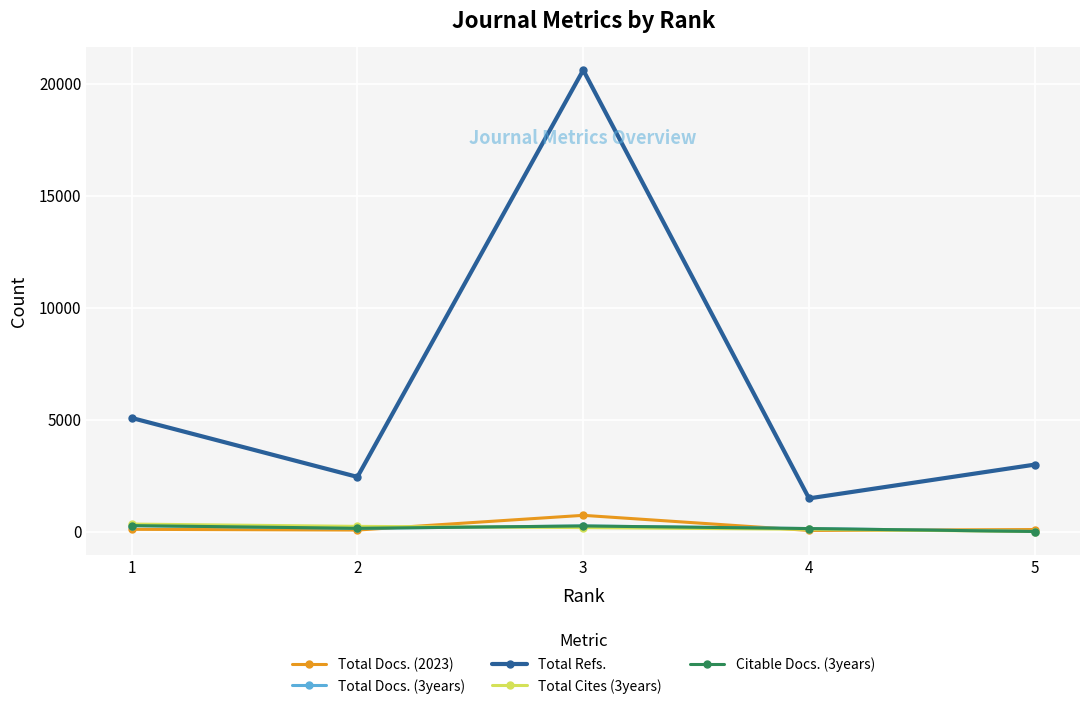

Rank the series at 2 from lowest to highest value.

Total Docs. (2023), Total Docs. (3years), Citable Docs. (3years), Total Cites (3years), Total Refs.